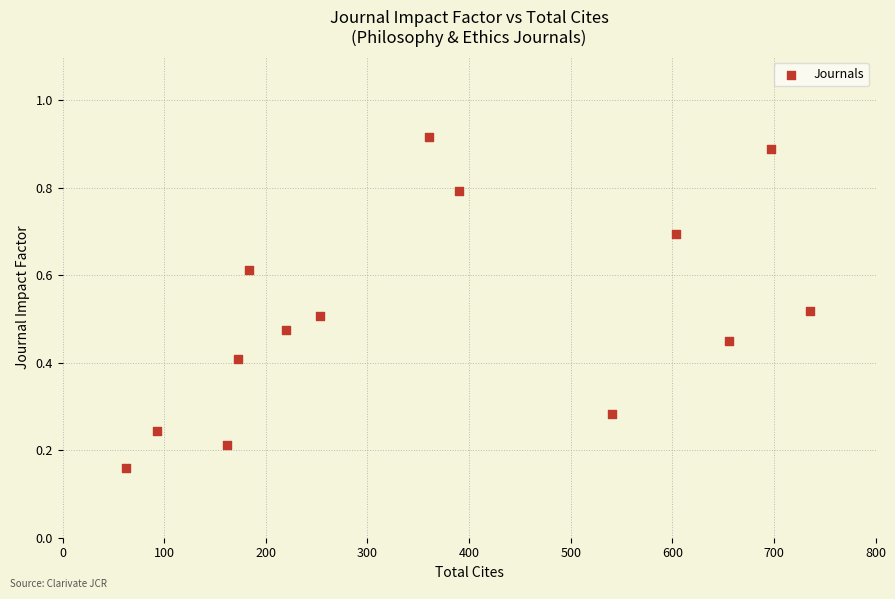

What is the range of Y values (max minus min)?

0.8